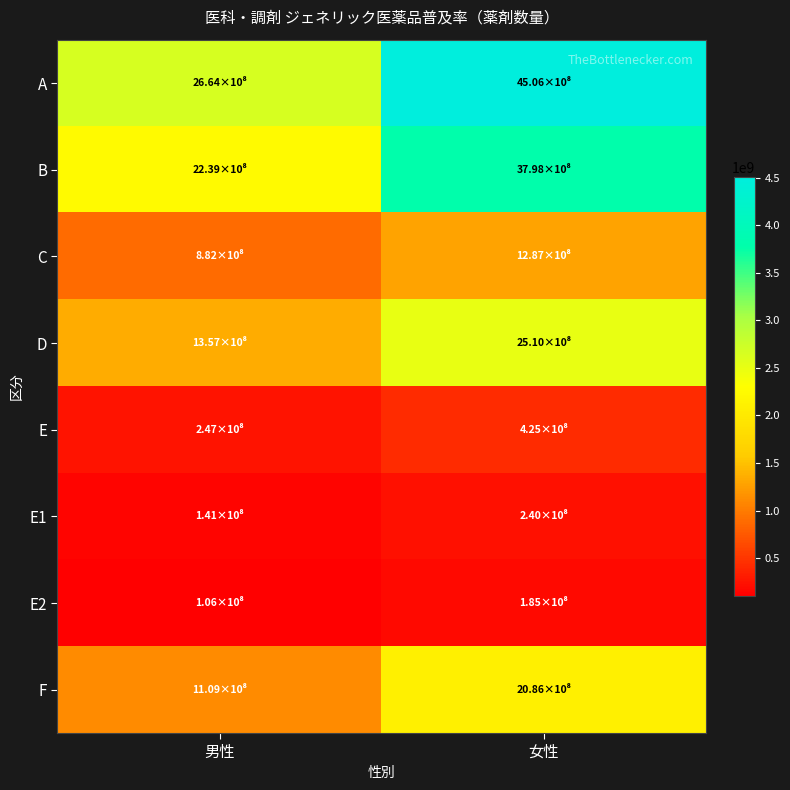

Reading left to right, extract all data points from this chart.

A: 男性=2663956684.8	女性=4506057389.6
B: 男性=2239060064.8	女性=3797606333.5
C: 男性=882303435.2	女性=1287317342.7
D: 男性=1356756629.6	女性=2510288990.8
E: 男性=247288877.3	女性=424709833.0
E1: 男性=141341958.5	女性=239697827.4
E2: 男性=105946918.8	女性=185012005.7
F: 男性=1109467752.3	女性=2085579157.8